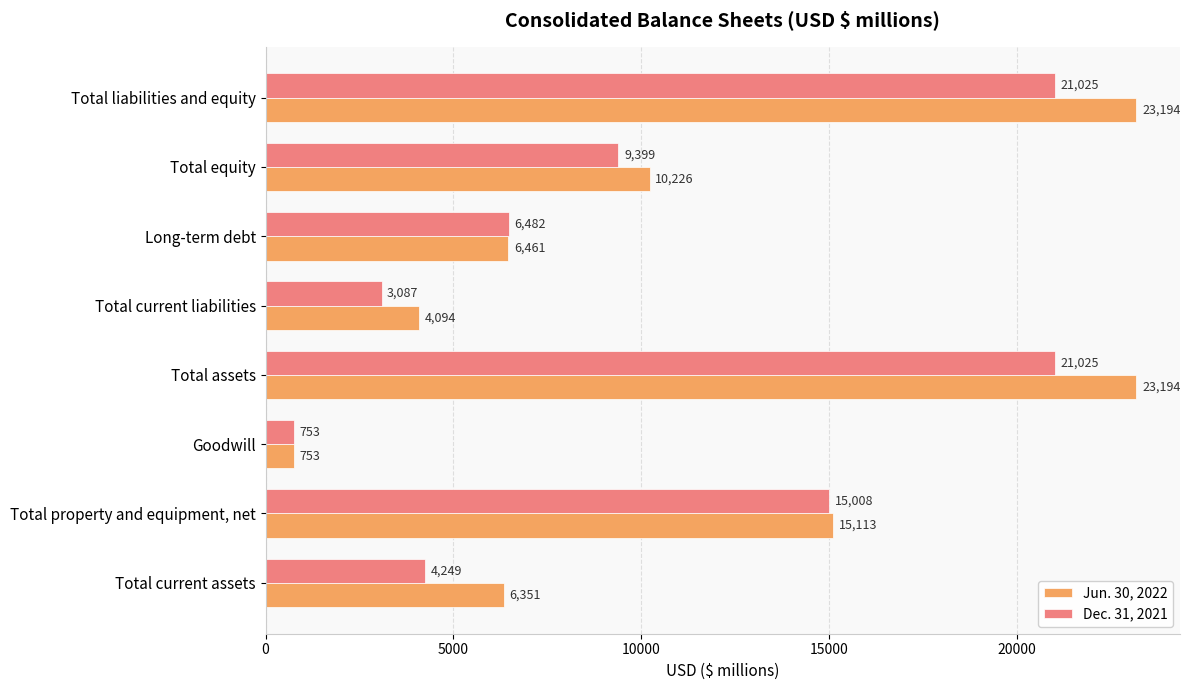

Which series has the largest total across all categories?

Jun. 30, 2022